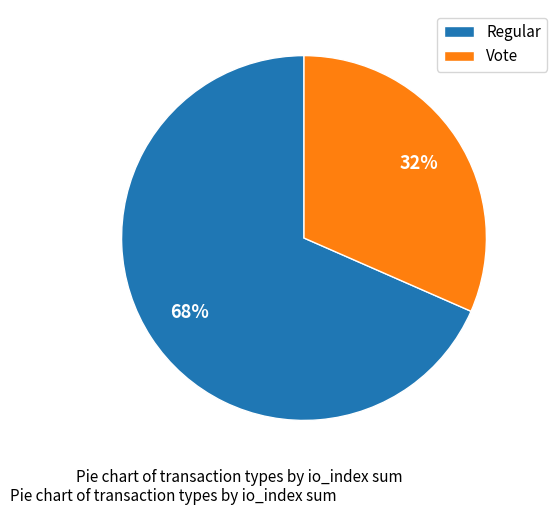

Is the sum of Regular and Vote greater than half?

Yes